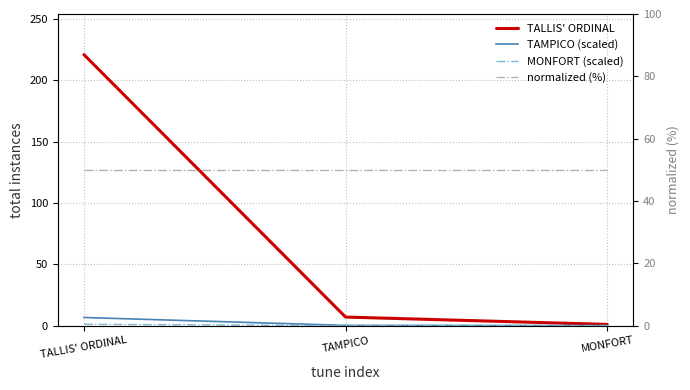

True or false: normalized (%) has a value of 50.0 at TALLIS' ORDINAL.

True